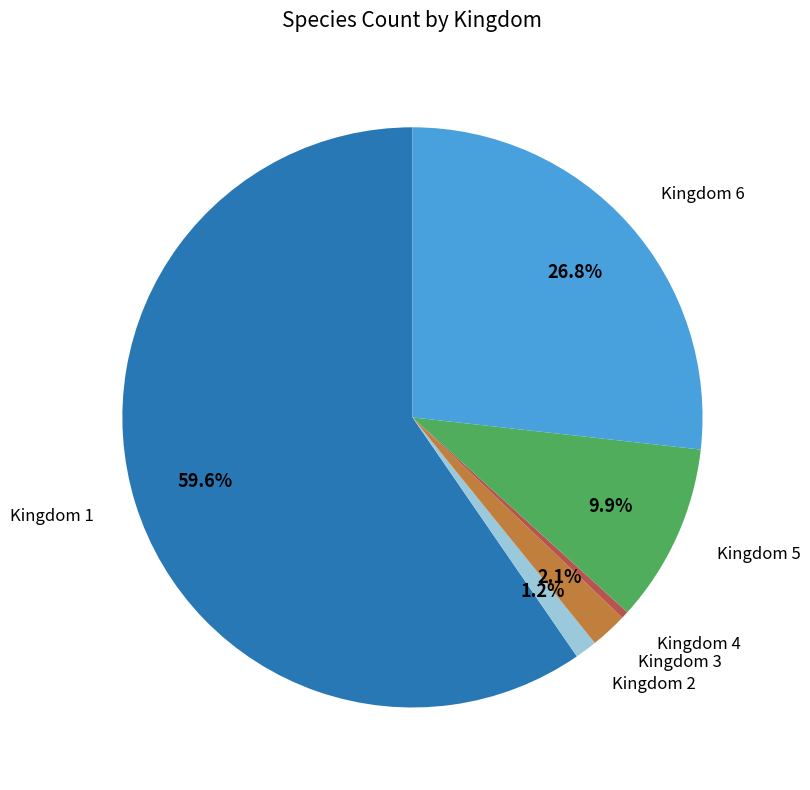

Is there a majority slice in this chart?

Yes